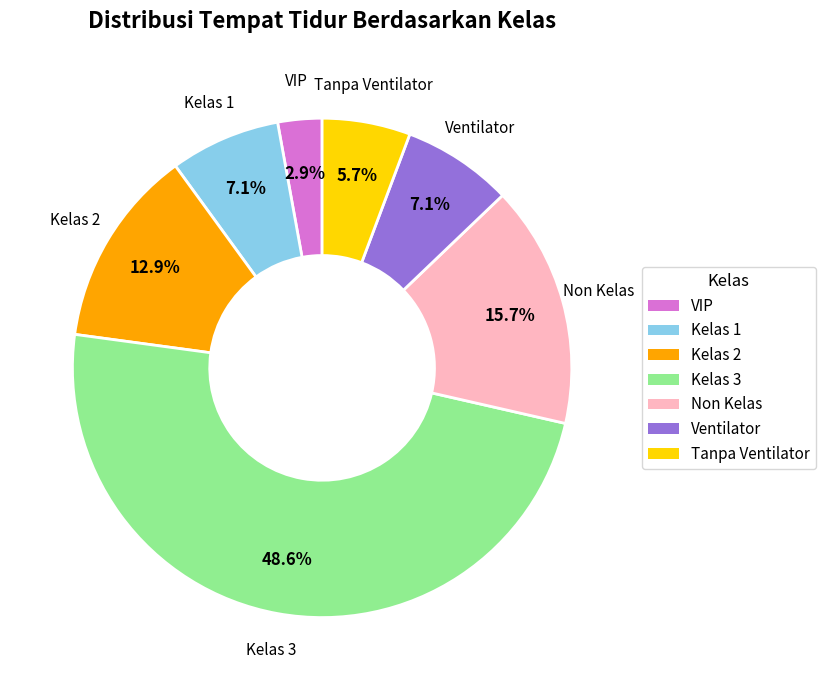

Does Ventilator represent more than half of the total?

No